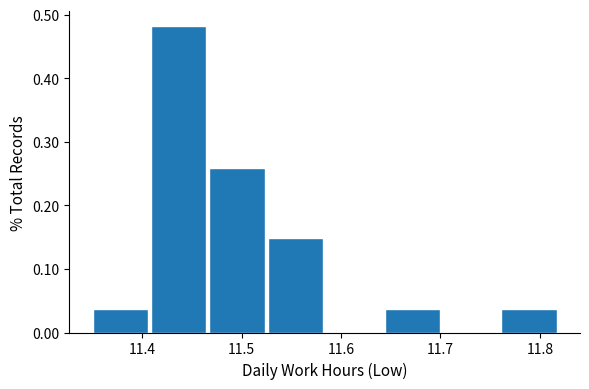

Which range on the x-axis has the tallest bar?

11.41 to 11.47